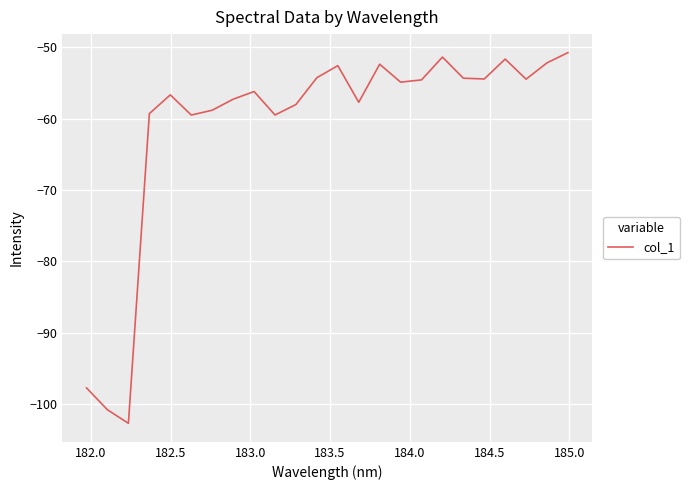

What is the minimum value shown in the chart?

-102.7